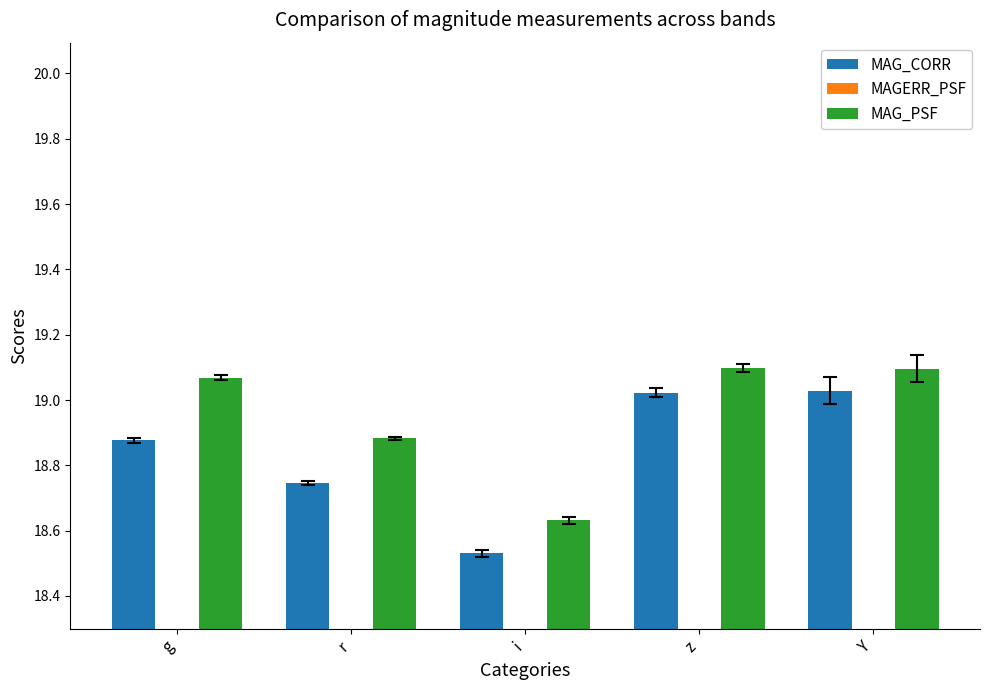

List the series in order of their peak value, highest first.

MAG_PSF, MAG_CORR, MAGERR_PSF